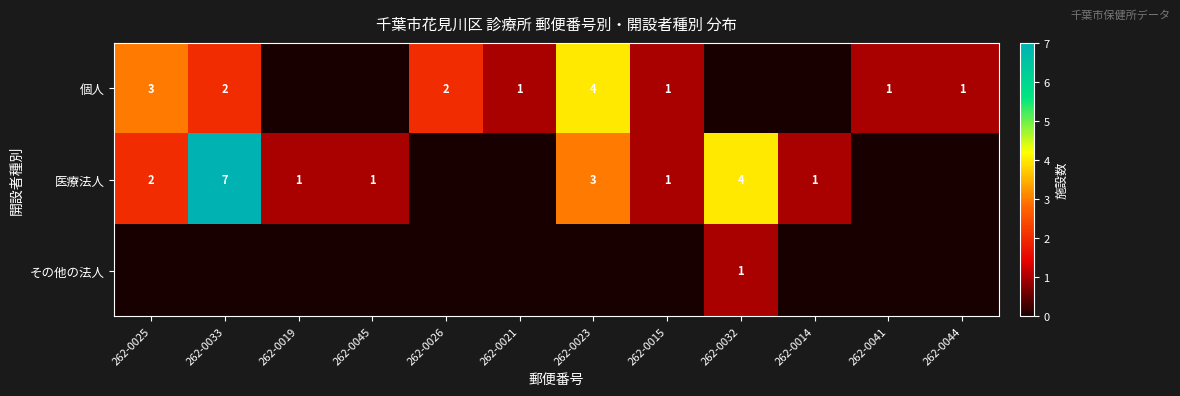

The 医療法人 series shows 1 at 262-0045. True or false?

True